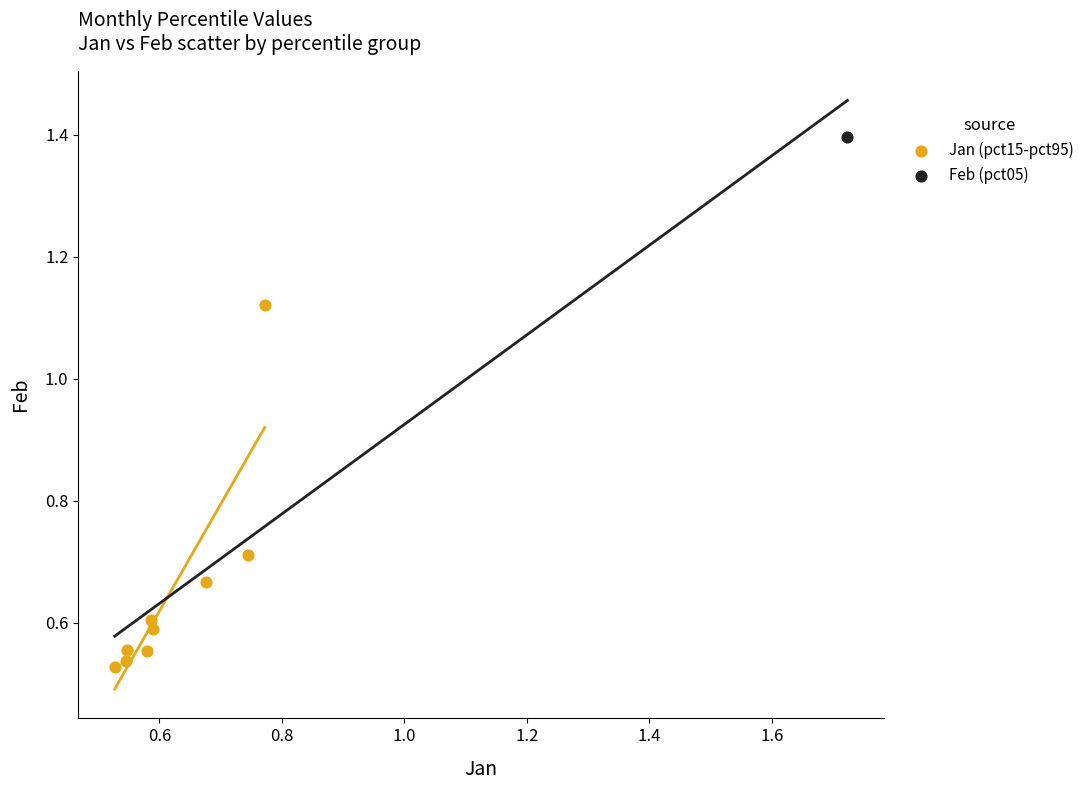

What are all the series names shown in the legend?

Jan (pct15-pct95), Feb (pct05)